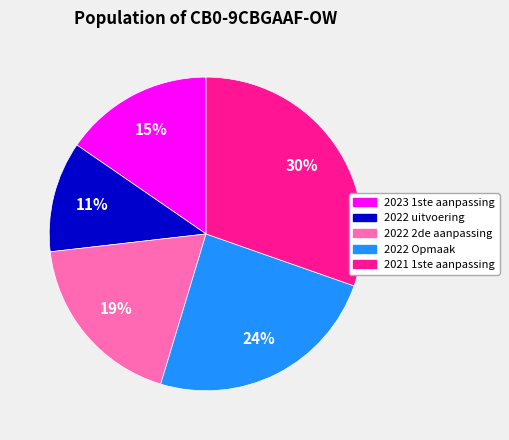

Count the number of slices in the pie.

5